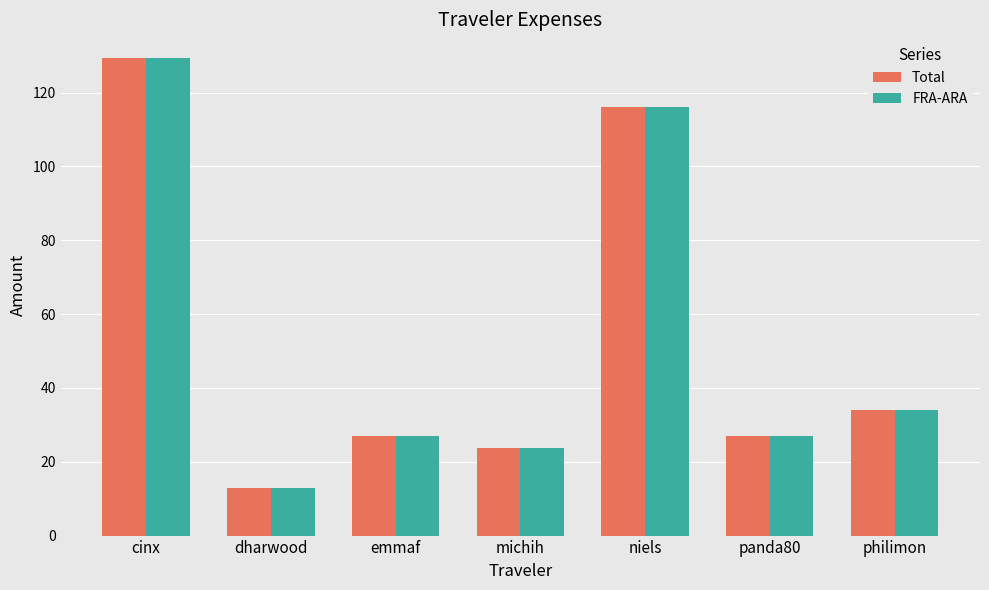

What is the total value across all series at cinx?

258.7